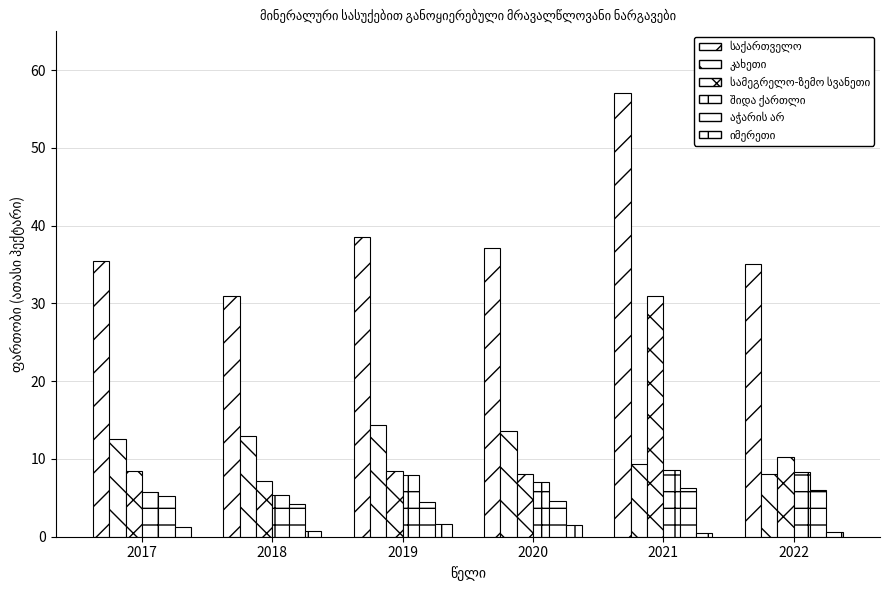

Is it true that იმერეთი equals 0.7 at 2018?

True